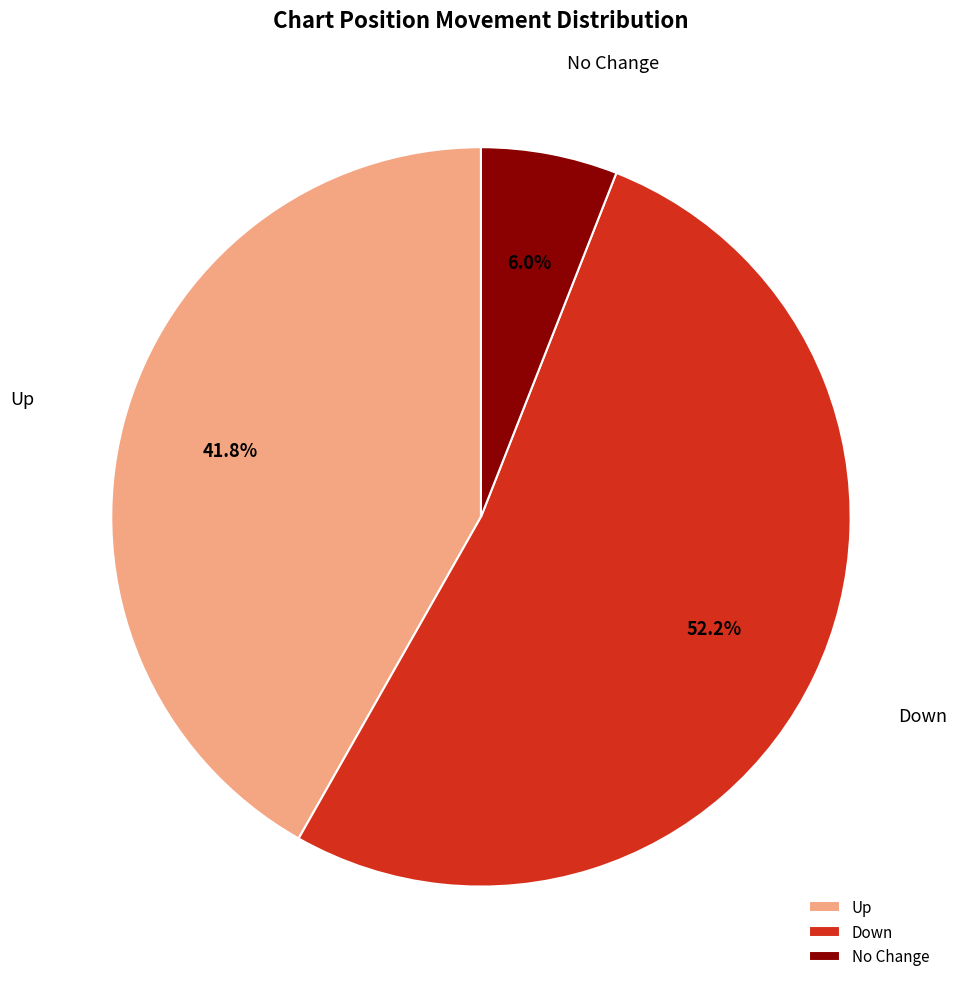

What is the ratio of the value at Up to the value at No Change?

7.0